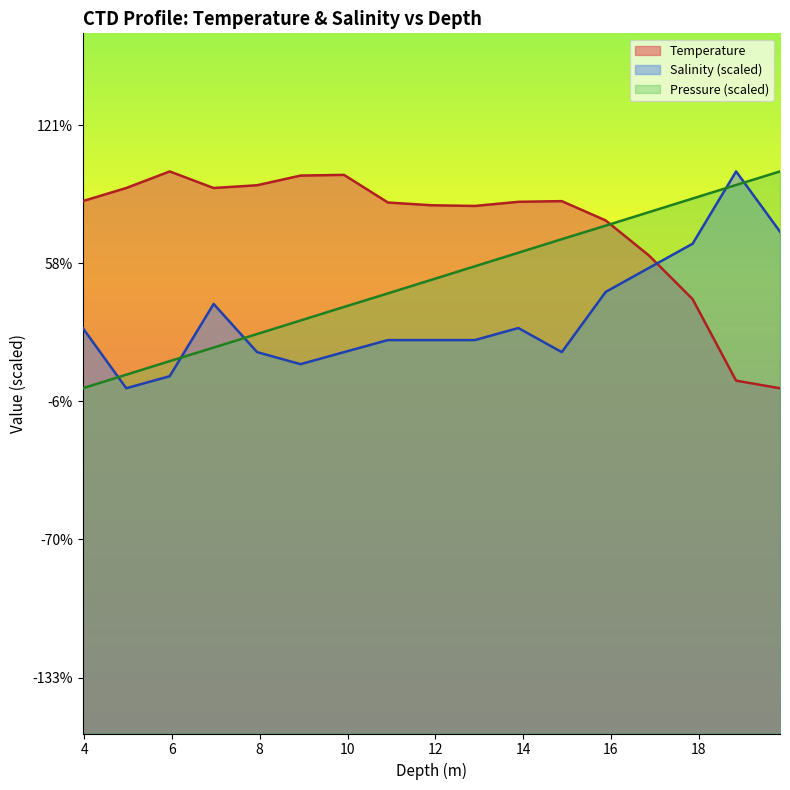

True or false: Salinity and Pressure cross at least once.

True